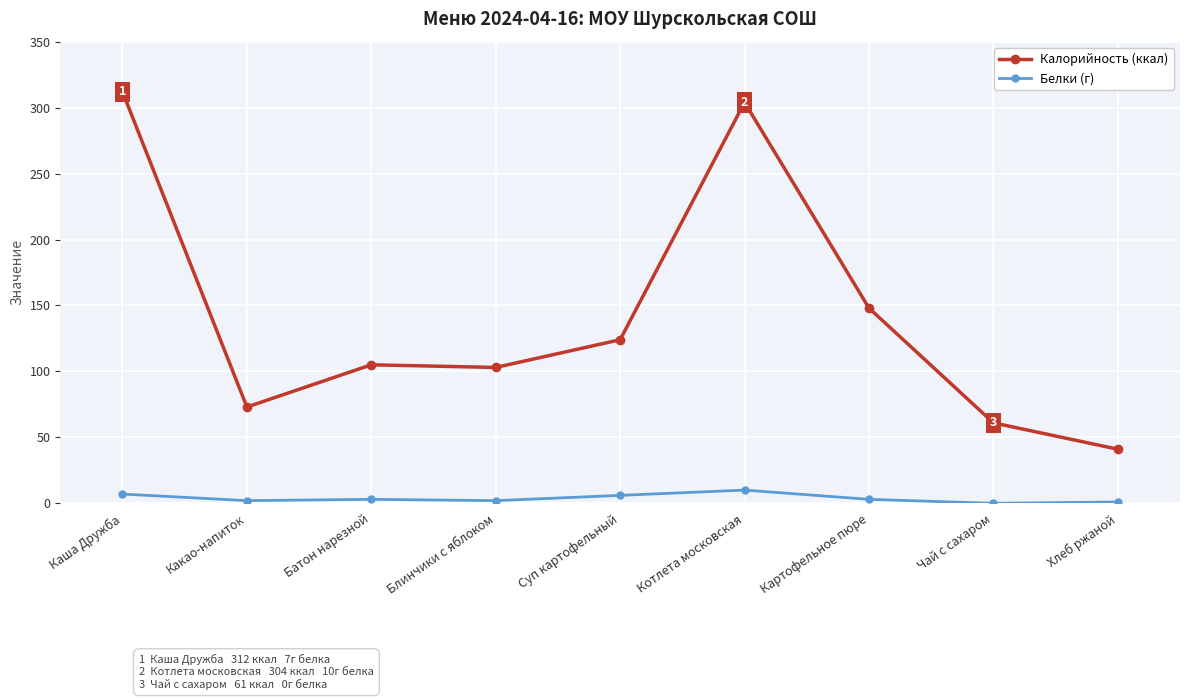

What is the label of the 6th point from the right?

Блинчики с яблоком